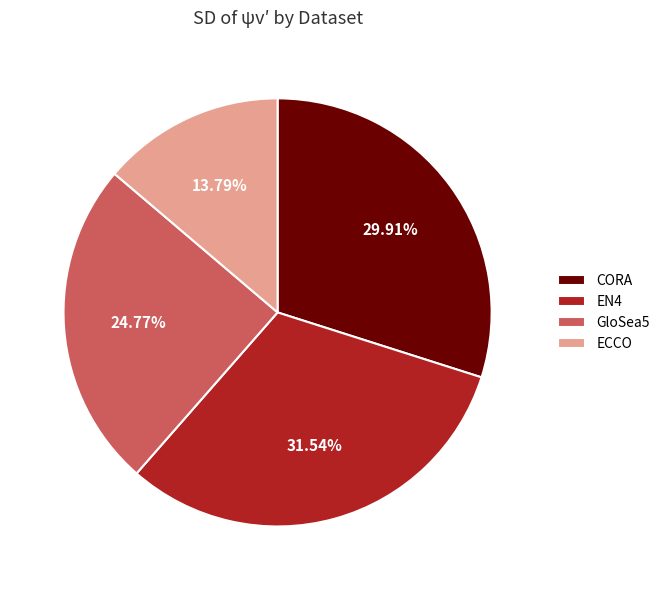

True or false: GloSea5 accounts for 25% of the total.

True